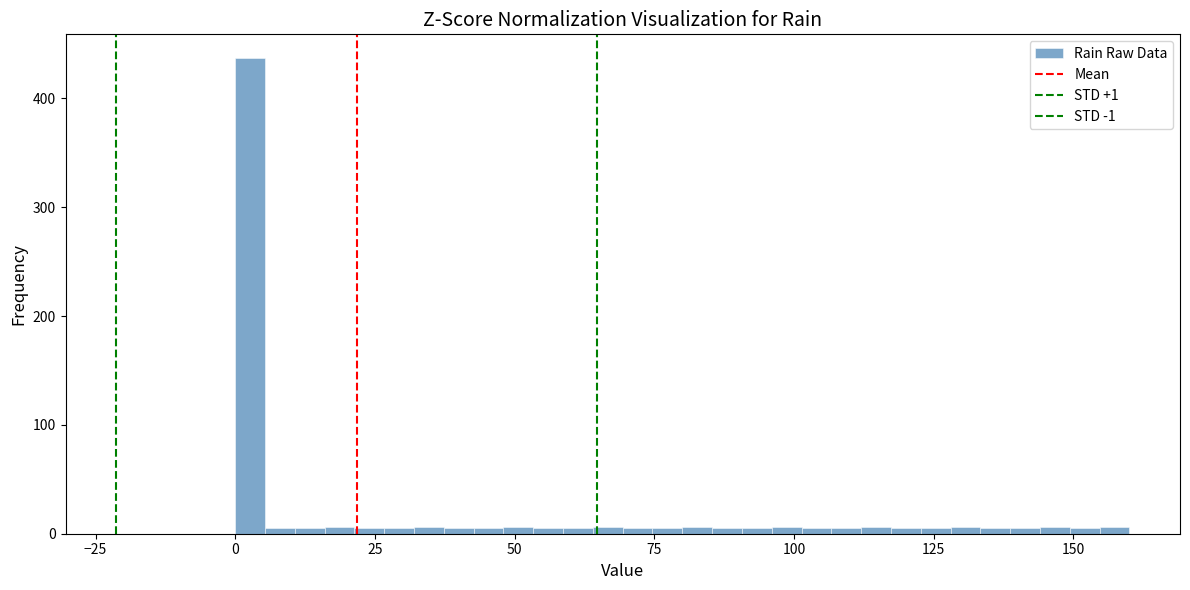

Read against the x-axis, roughly where is the centre of the tallest bar?

5